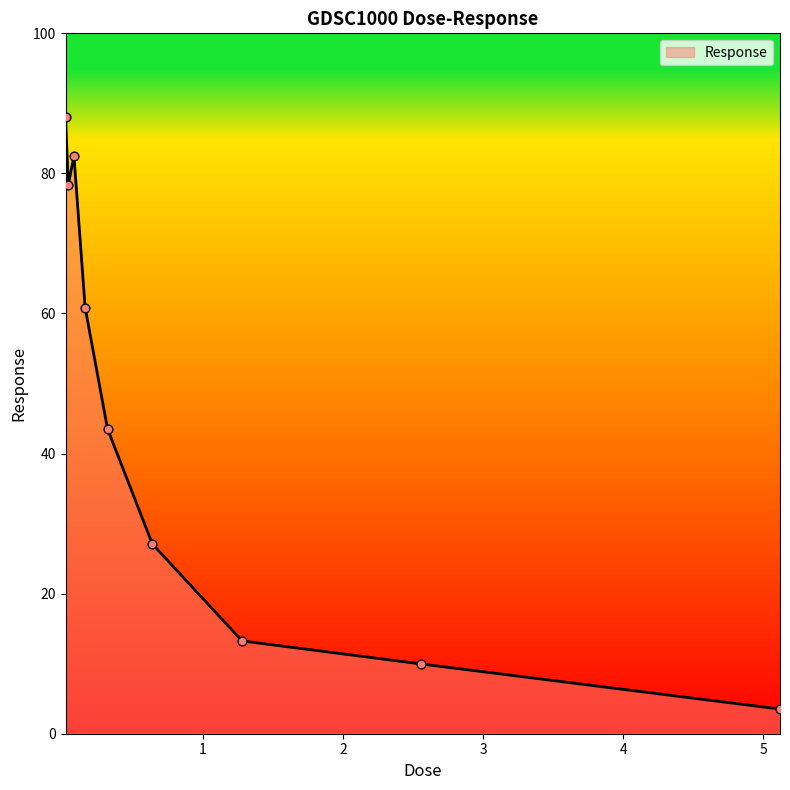

What is the maximum value shown in the chart?

88.0